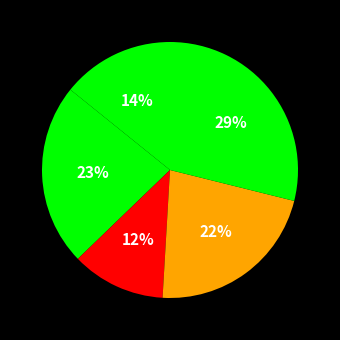

Does any single category account for the majority?

No